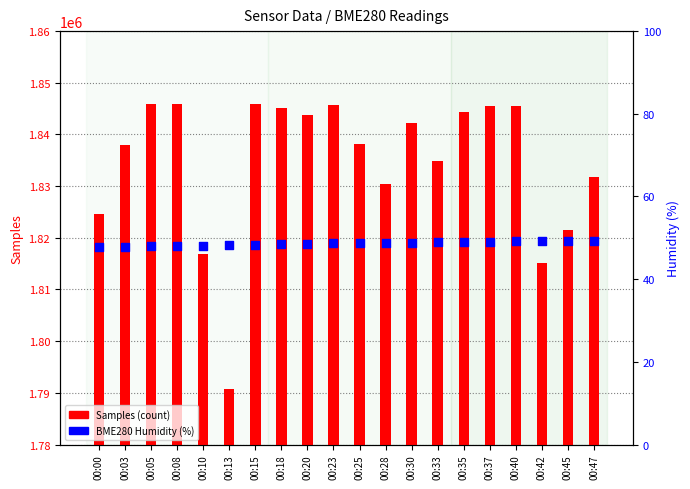

Which series has the largest Y range (max minus min)?

Samples (count)